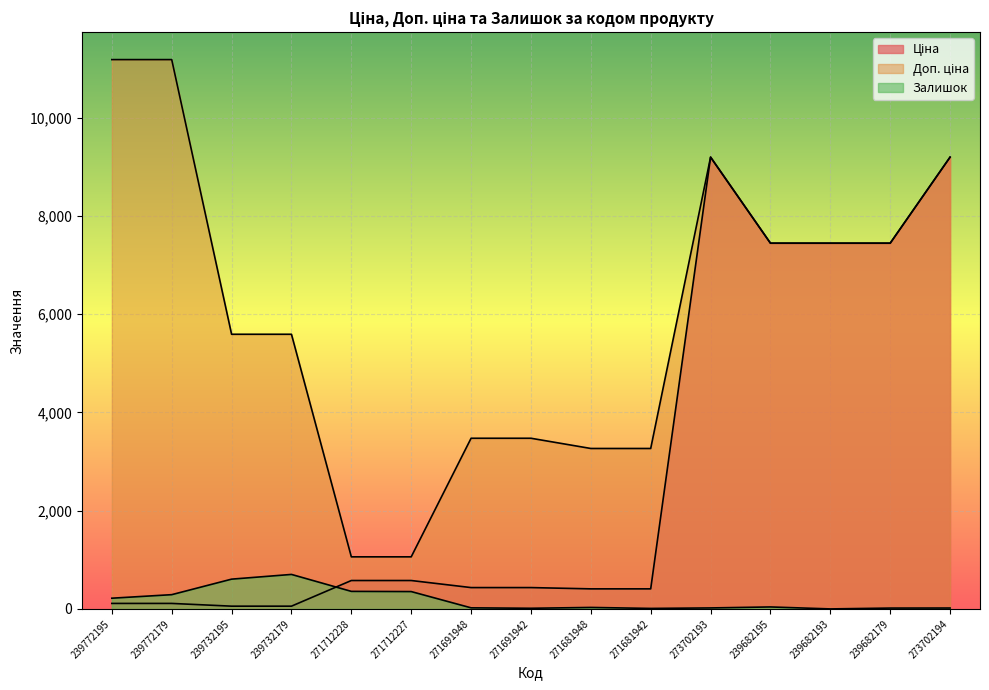

What is the total value across all series at 239682193?

14889.2